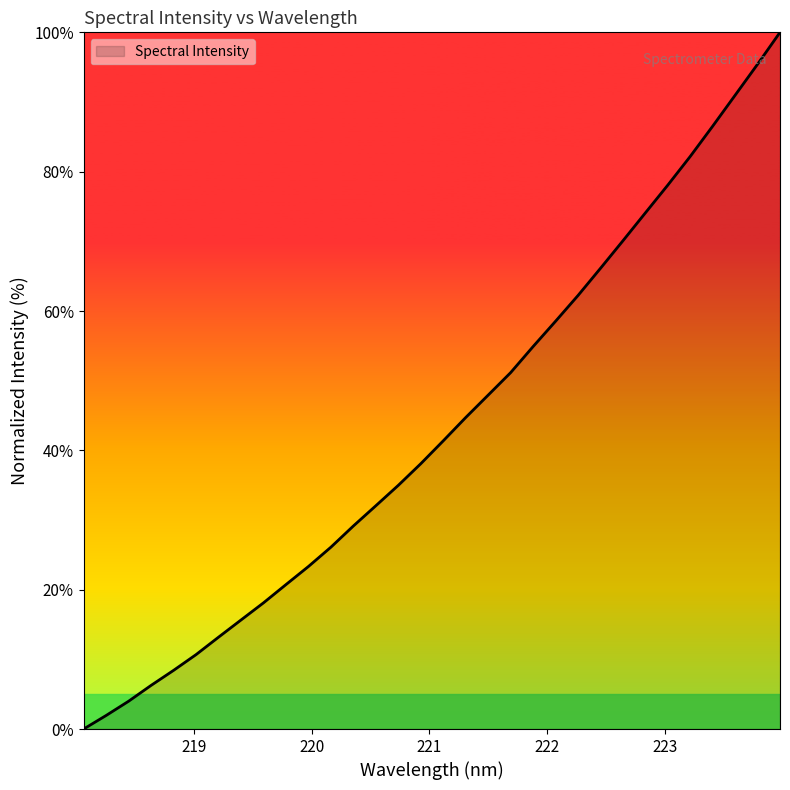

How many categories are shown in the chart?

32